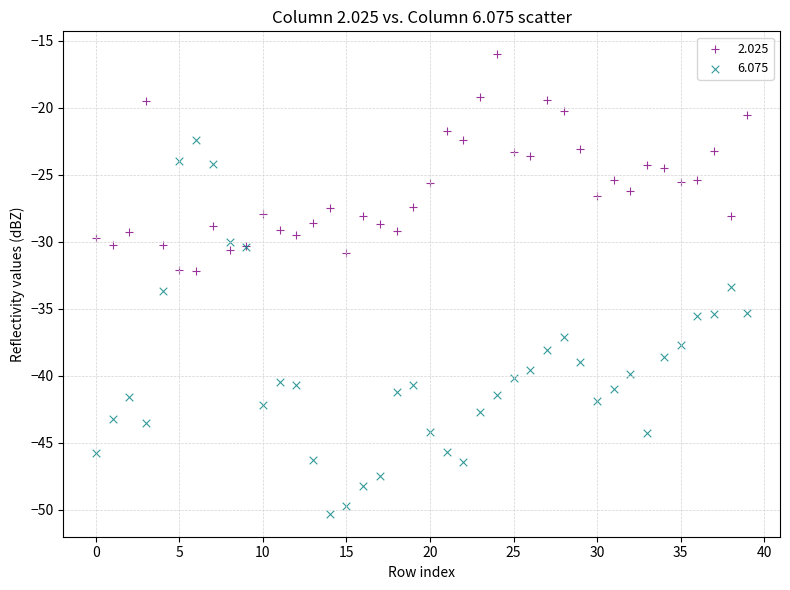

Which series has the widest spread of Y values?

6.075